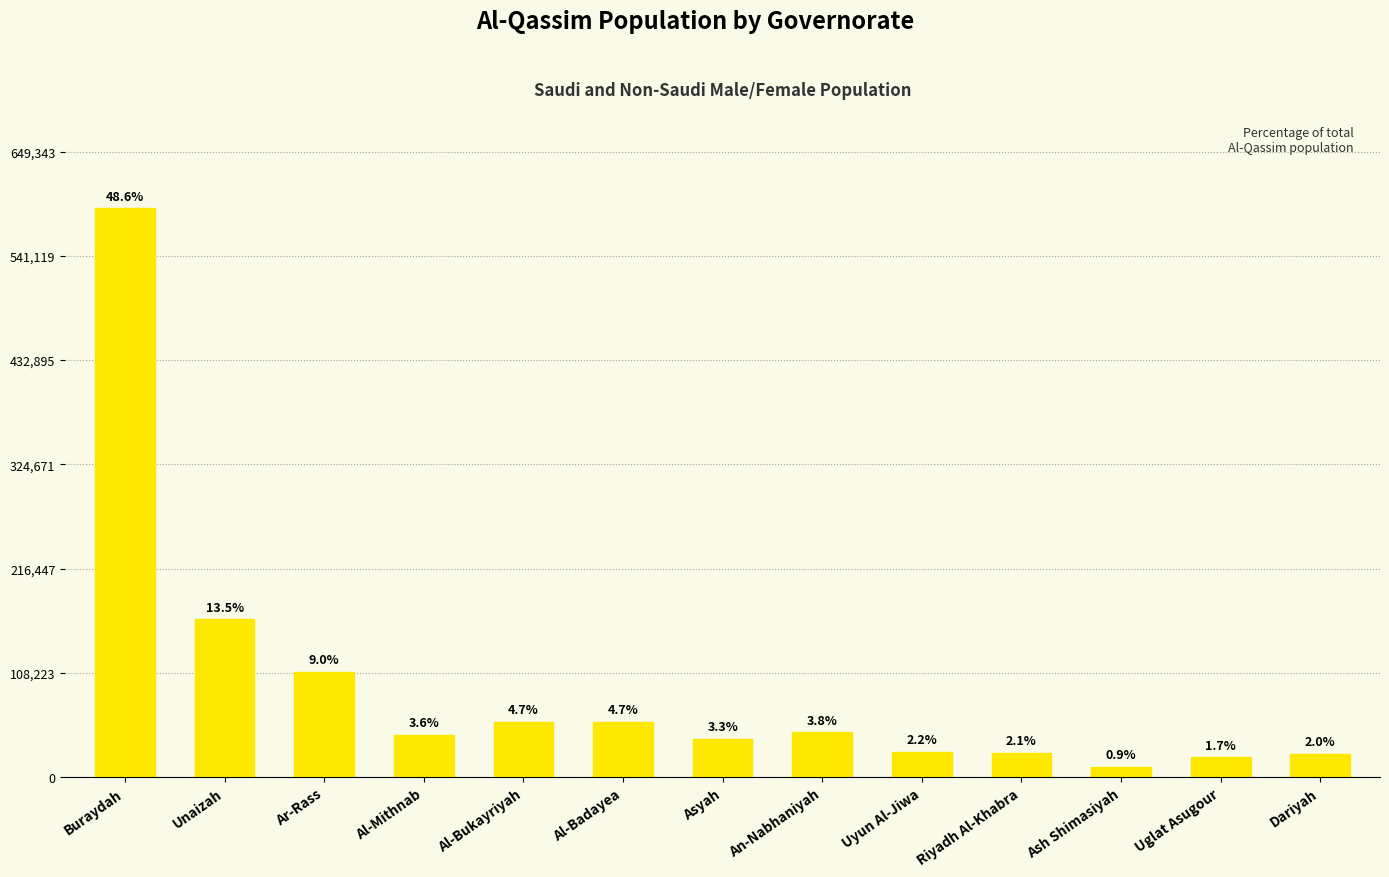

What is the label of the 2nd bar from the left?

Unaizah